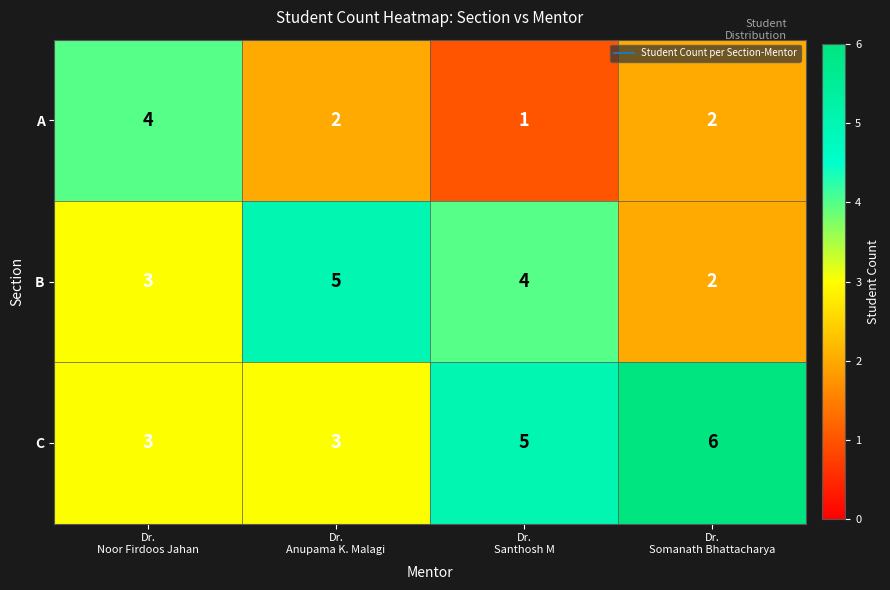

How many series are shown in this chart?

3